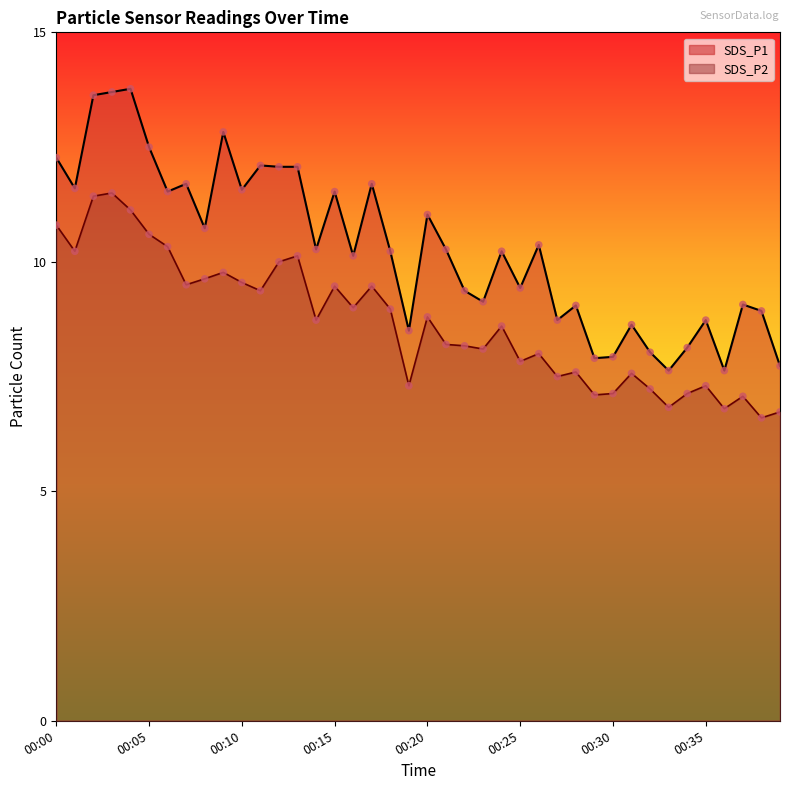

Which series has the widest spread of Y values?

SDS_P1